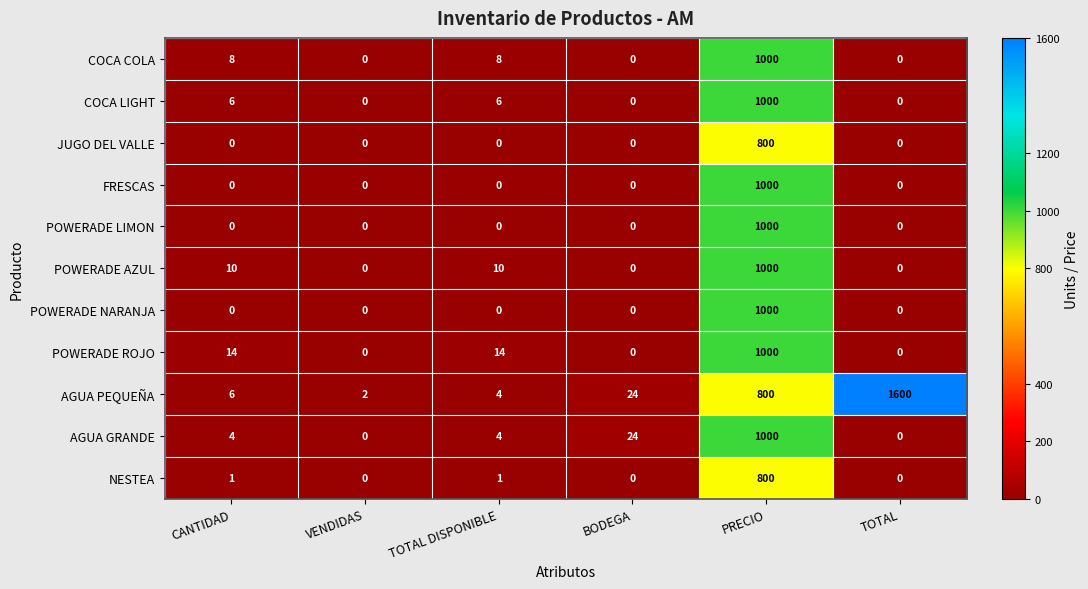

At how many categories does at least one series exceed 1211?

1